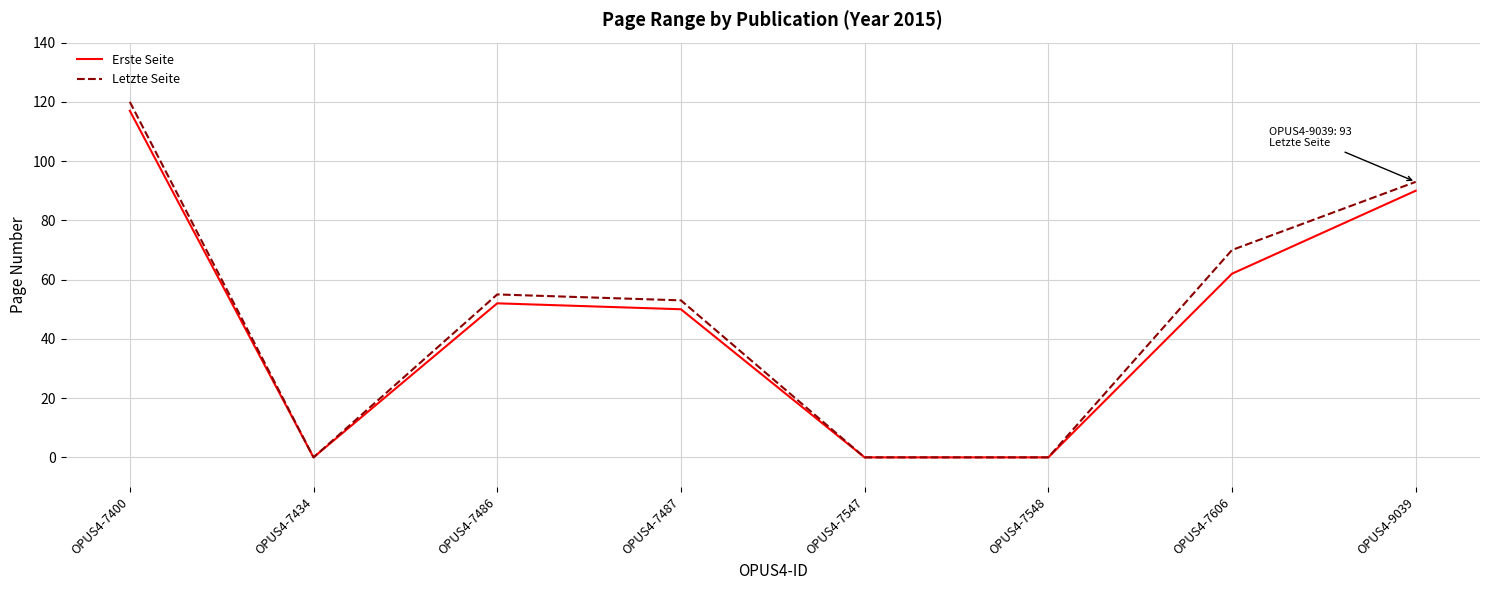

Where is the first local minimum for Erste Seite?

OPUS4-7434